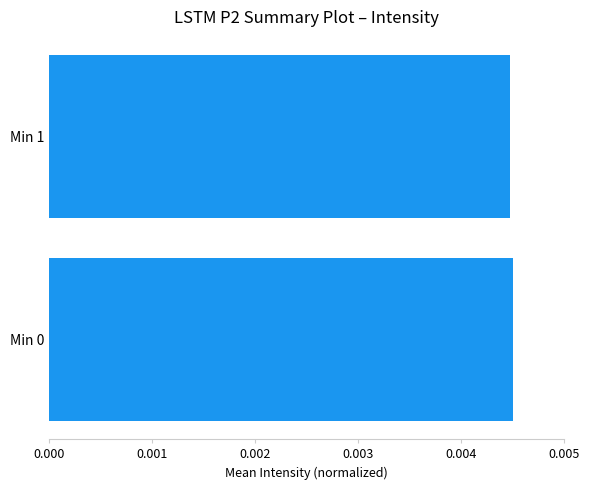

Are the bars horizontal?

Yes